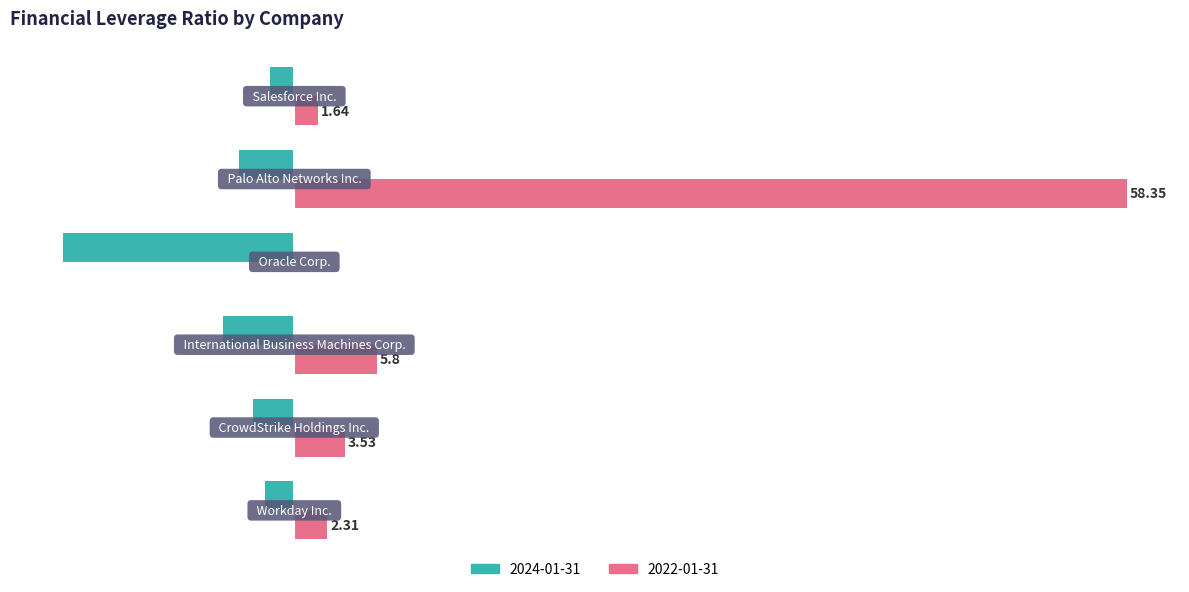

Which series has the largest total across all categories?

2022-01-31